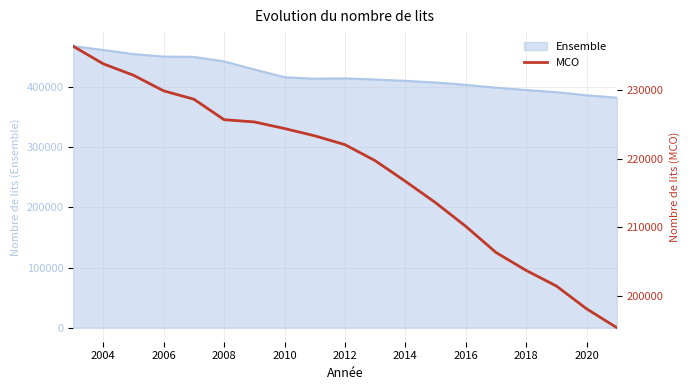

The chart shows a value of 366351 at 2004. True or false?

False